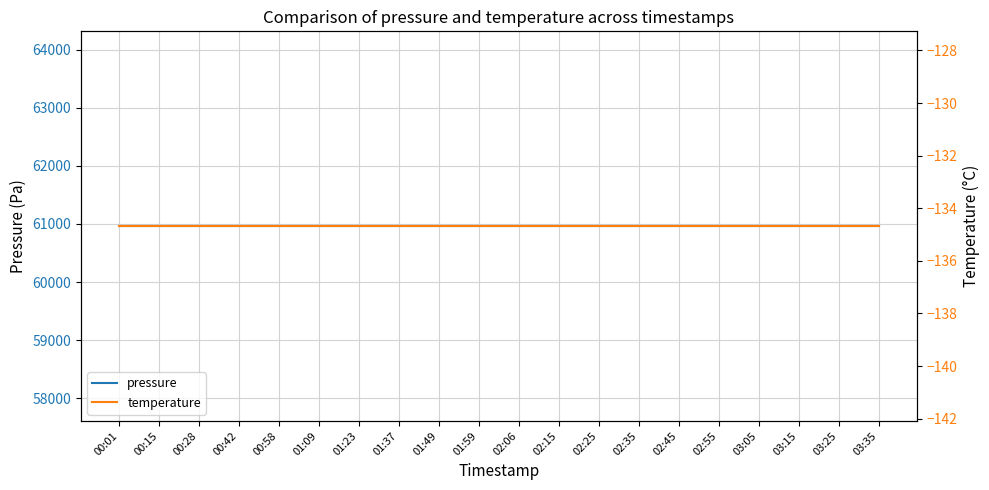

List the series in order of their overall mean, lowest first.

temperature, pressure